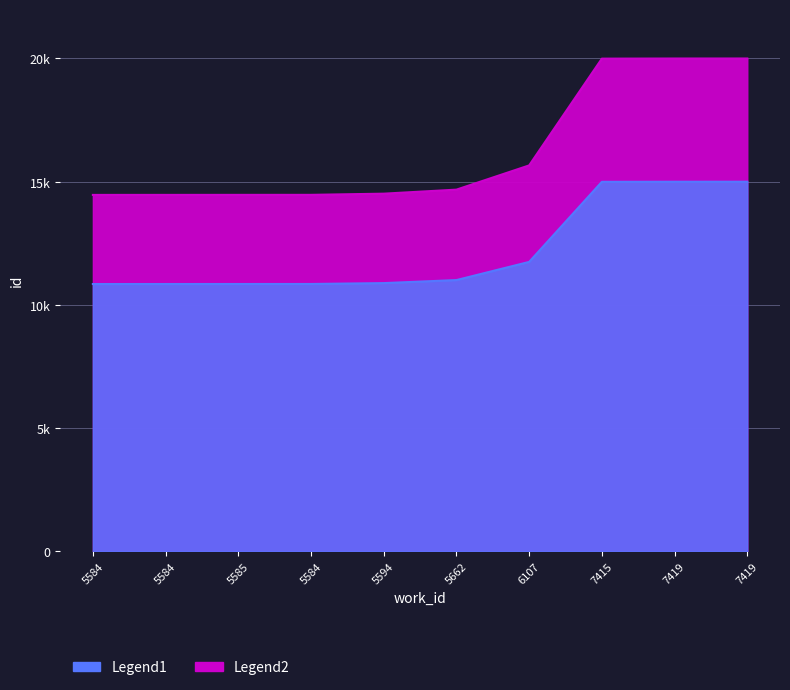

Which series has the widest spread of values?

Legend1